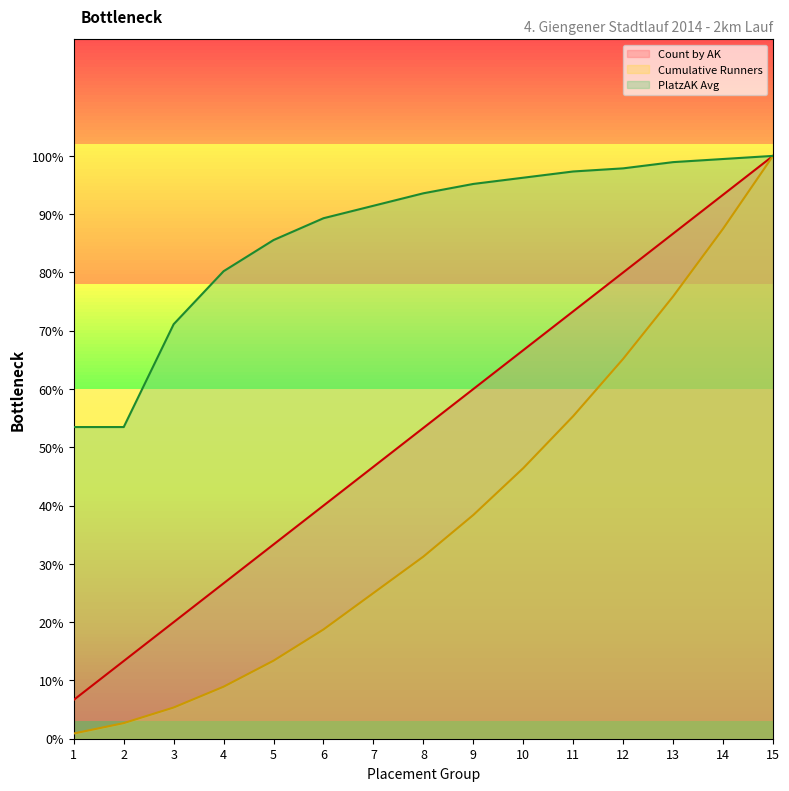

What is the difference between the highest and lowest values at 5?

72.2